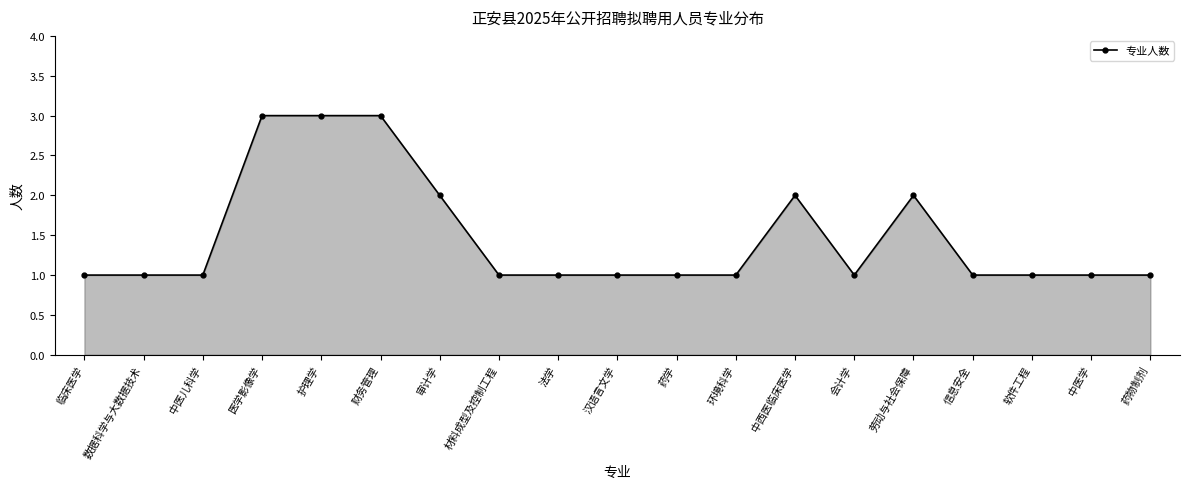

What is the value of the 14th point from the left?

1